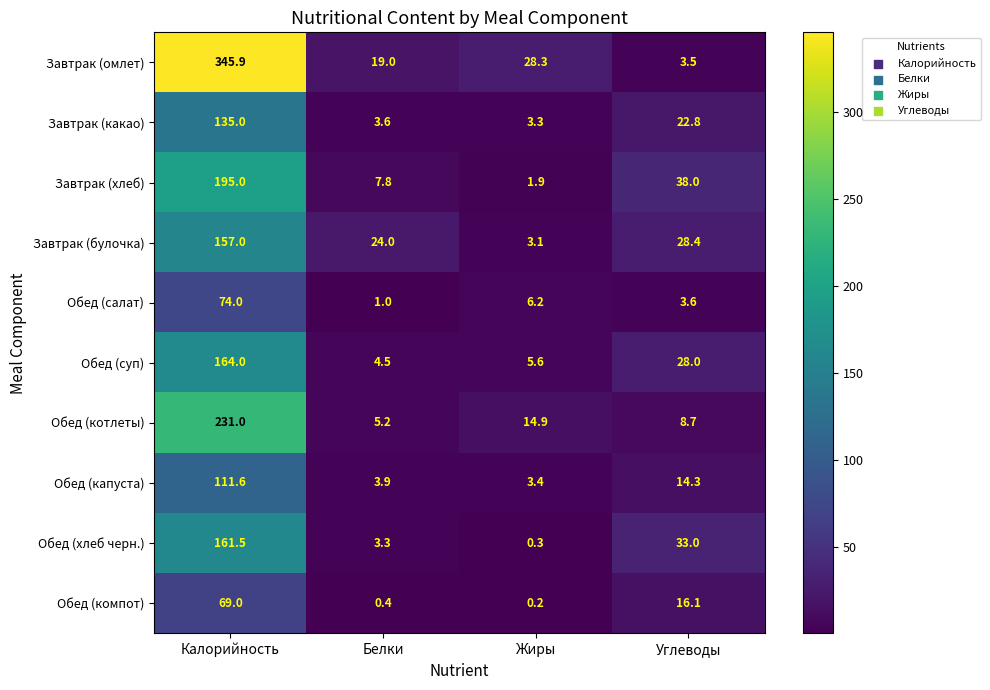

What is the sum of all Завтрак (хлеб) values?

242.7